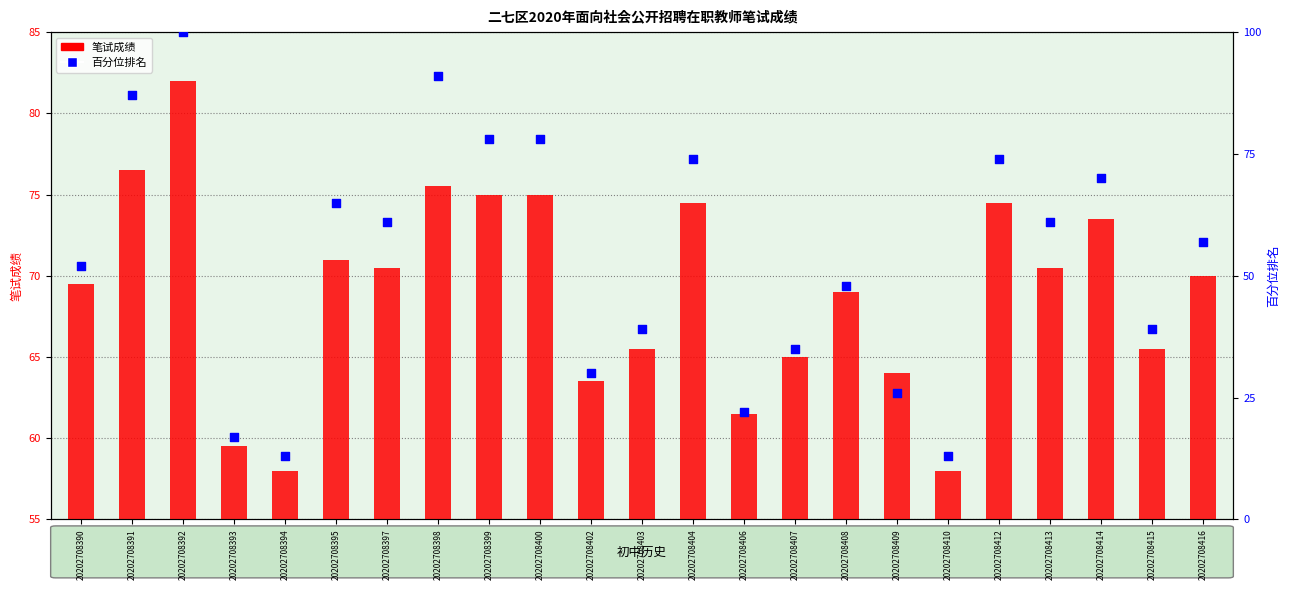

Which series contains the lowest Y value?

百分位排名